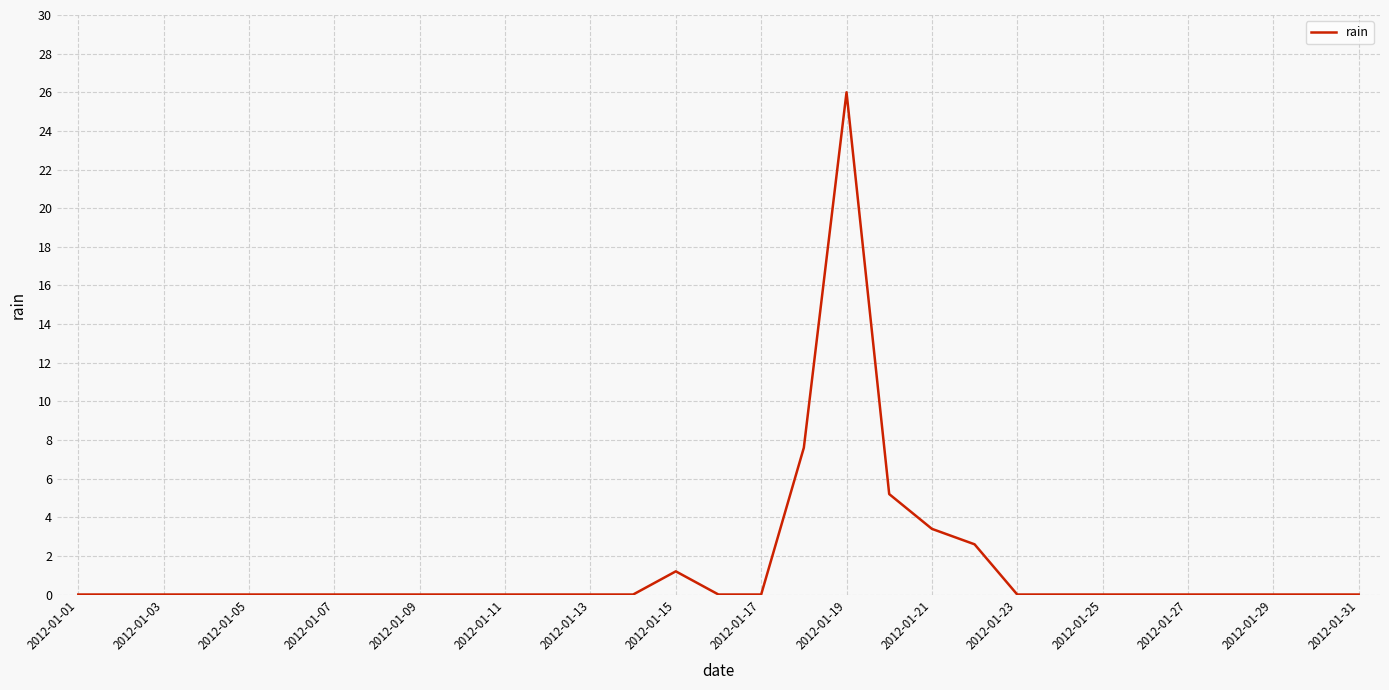

What is the difference between the maximum and minimum values?

26.0